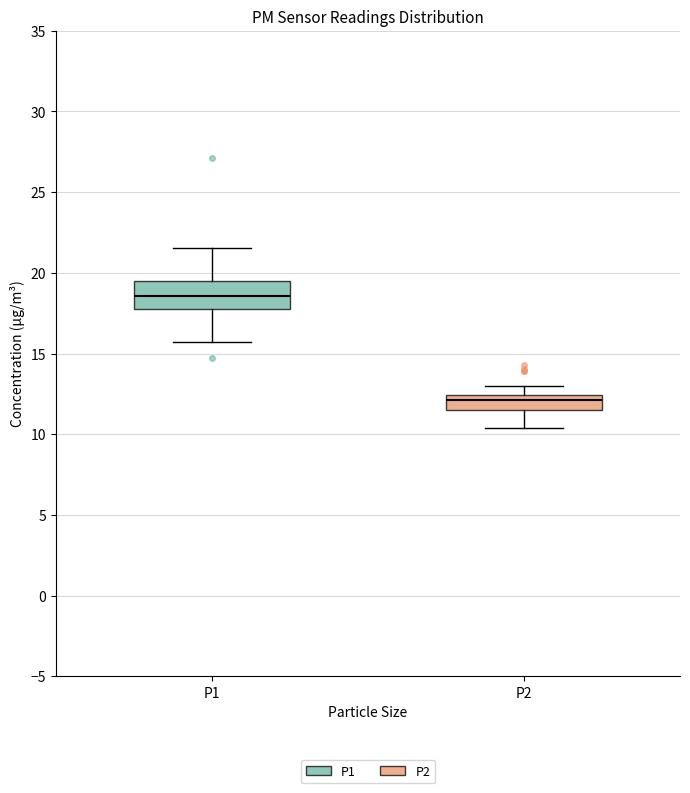

Which box has the highest median line?

P1